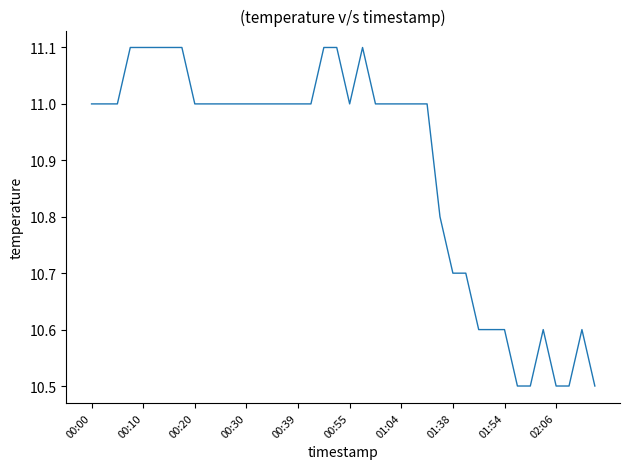

What is the smallest value displayed?

10.5